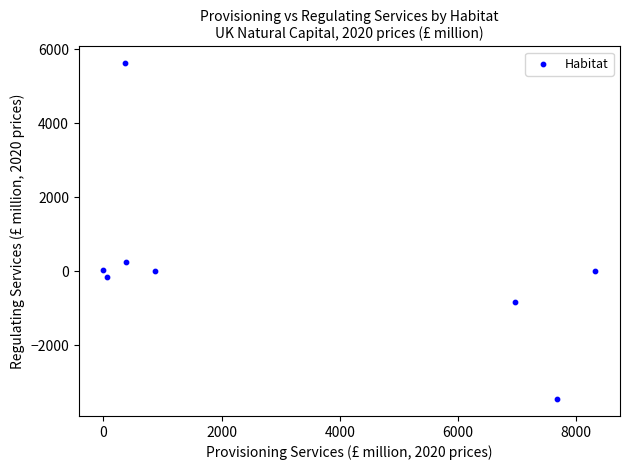

What is the average X value?

3080.9